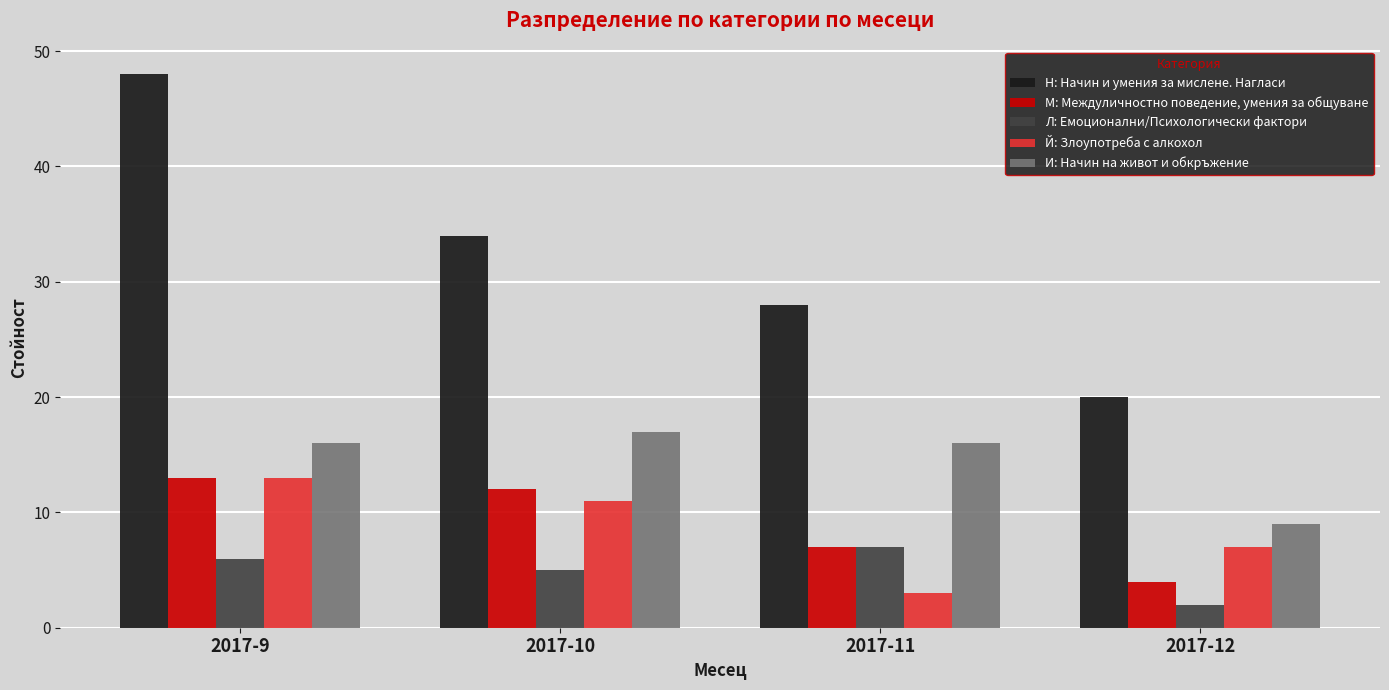

Reading left to right, what are all the values shown in this chart?

Н: Начин и умения за мислене. Нагласи: 2017-9=48	2017-10=34	2017-11=28	2017-12=20
М: Междуличностно поведение, умения за общуване: 2017-9=13	2017-10=12	2017-11=7	2017-12=4
Л: Емоционални/Психологически фактори: 2017-9=6	2017-10=5	2017-11=7	2017-12=2
Й: Злоупотреба с алкохол: 2017-9=13	2017-10=11	2017-11=3	2017-12=7
И: Начин на живот и обкръжение: 2017-9=16	2017-10=17	2017-11=16	2017-12=9